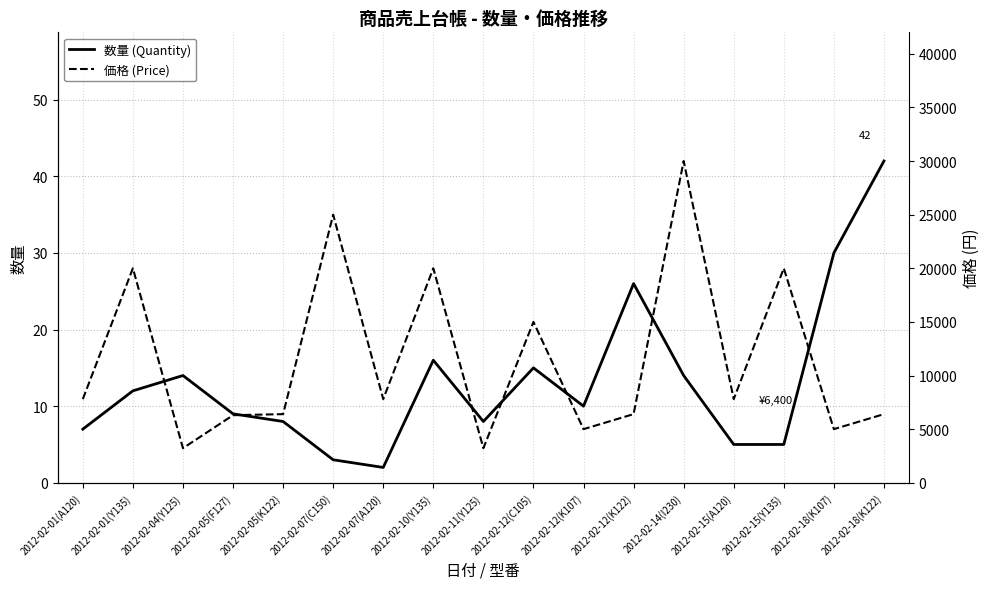

Rank the series at 2012-02-05(K122) from lowest to highest value.

数量 (Quantity), 価格 (Price)